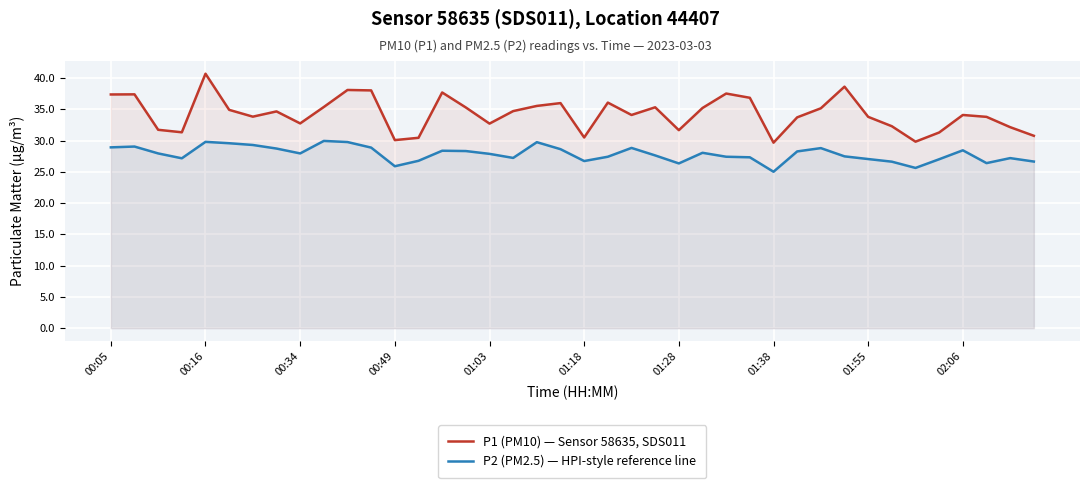

Rank the series at 35 from highest to lowest value.

P1 (PM10) — Sensor 58635, SDS011, P2 (PM2.5) — HPI-style reference line